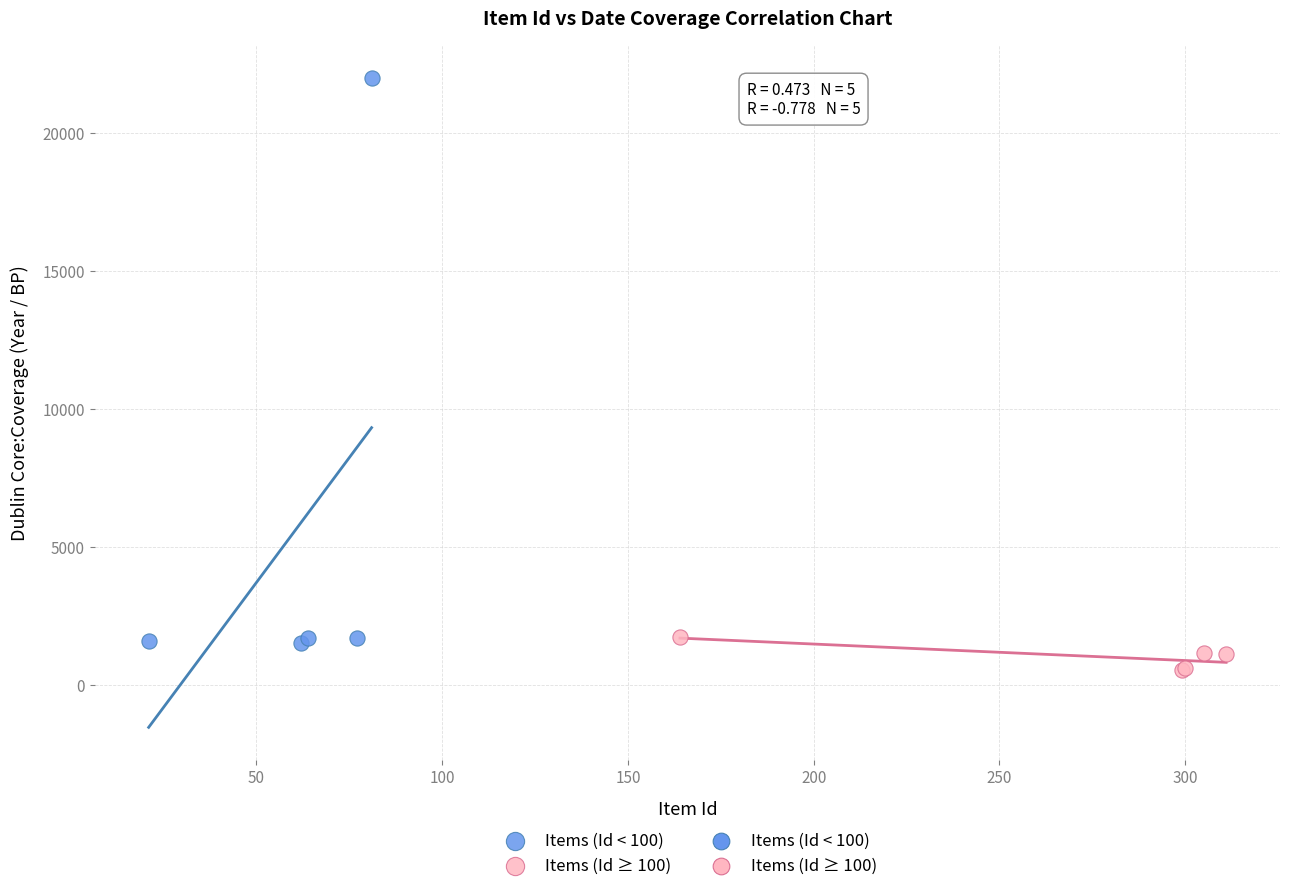

Which series reaches the maximum Y coordinate?

Items (Id < 100)